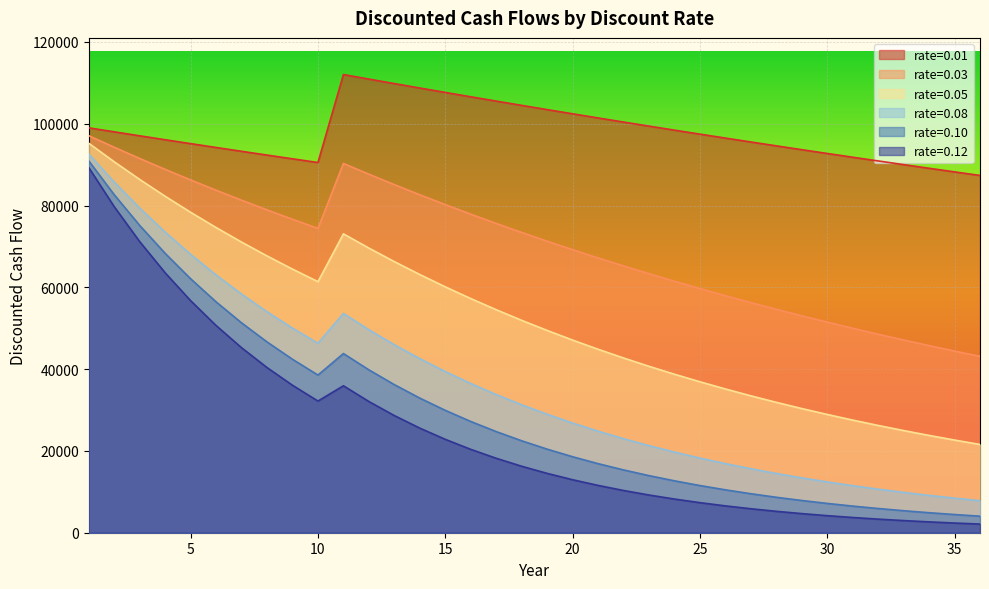

At which category does the chart reach its minimum across all series?

36